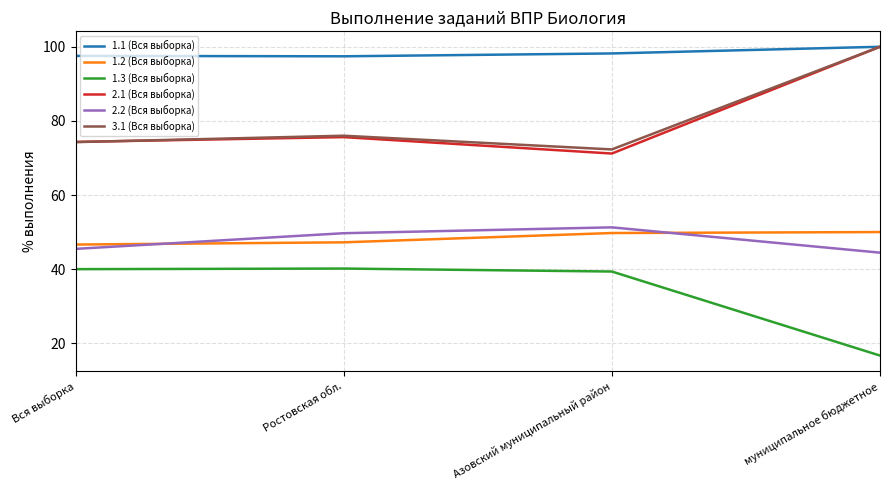

What position from the right is Ростовская обл.?

3